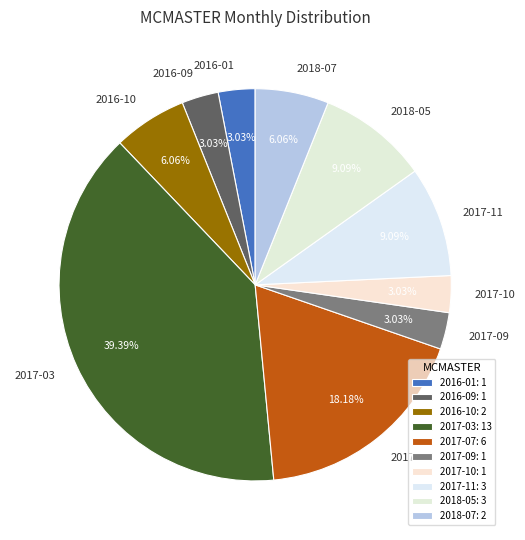

Does any single category account for the majority?

No